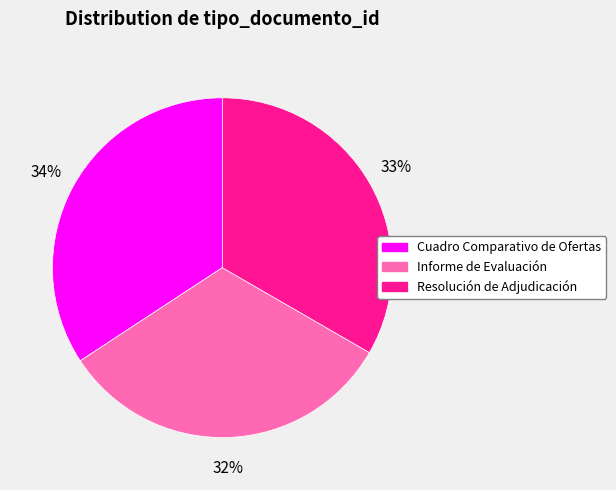

Combined, do Cuadro Comparativo de Ofertas and Informe de Evaluación account for over 50%?

Yes